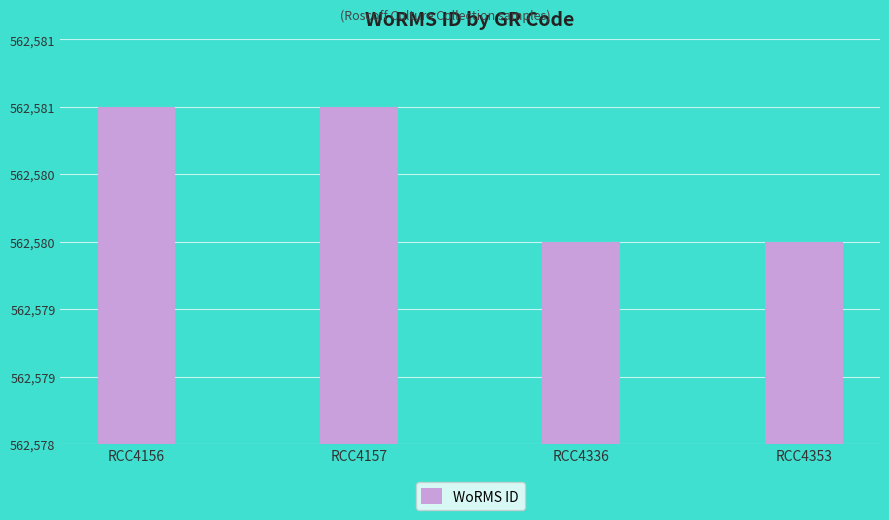

Are the bars horizontal?

No